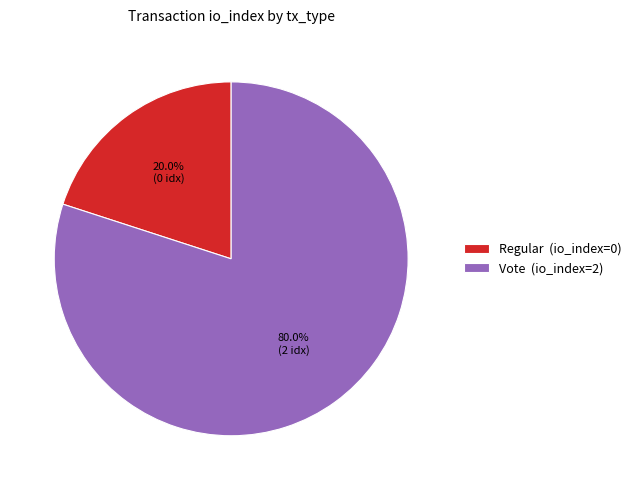

Does Vote (io_index=2) represent more than half of the total?

Yes